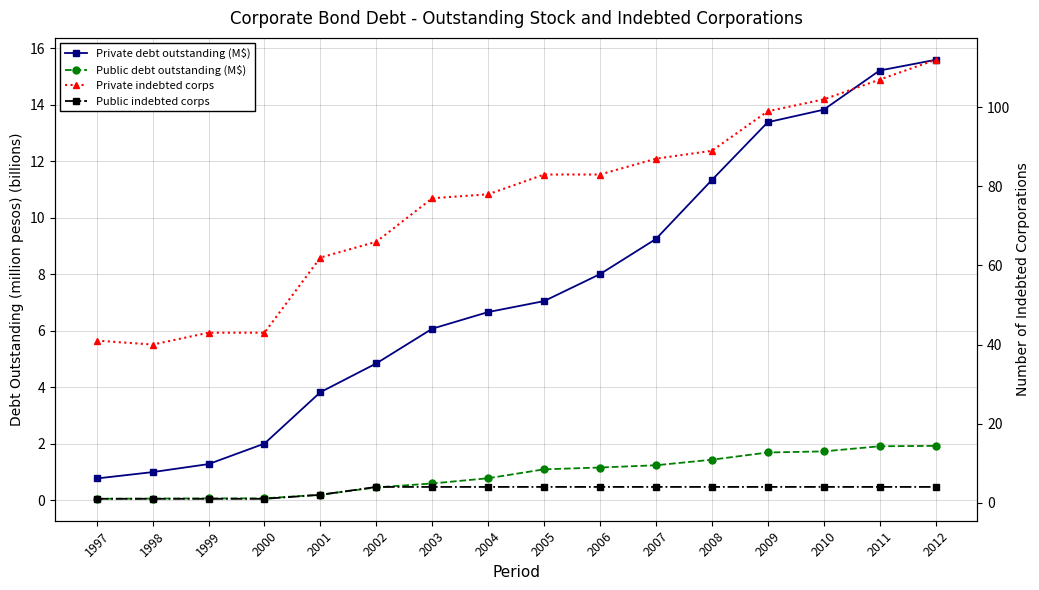

Which label corresponds to the smallest value in the chart?

1997